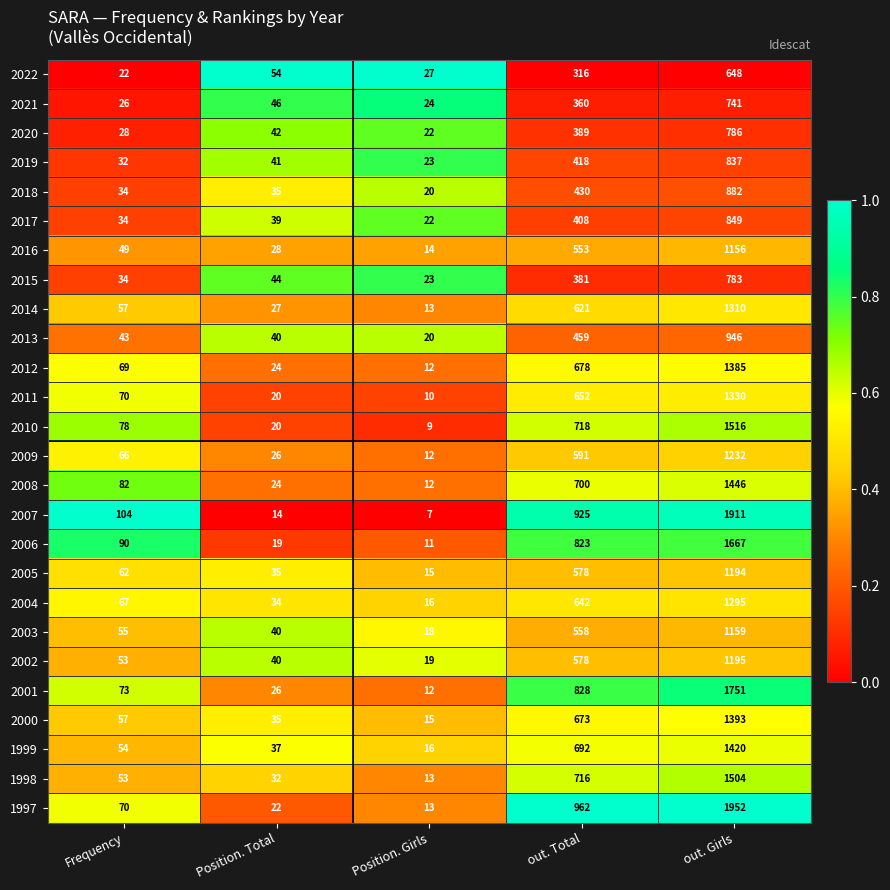

What is the approximate value of 2014 at out. Total?

621